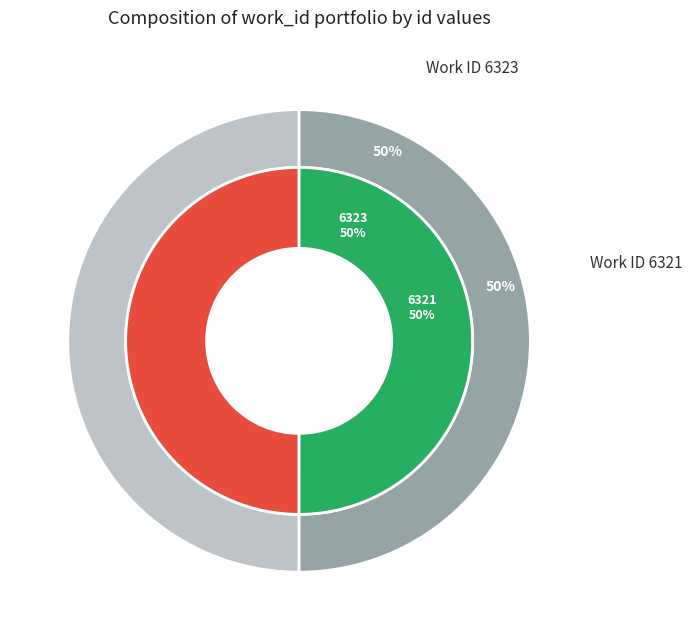

Combined, do 6323 and 6321 account for over 50%?

Yes